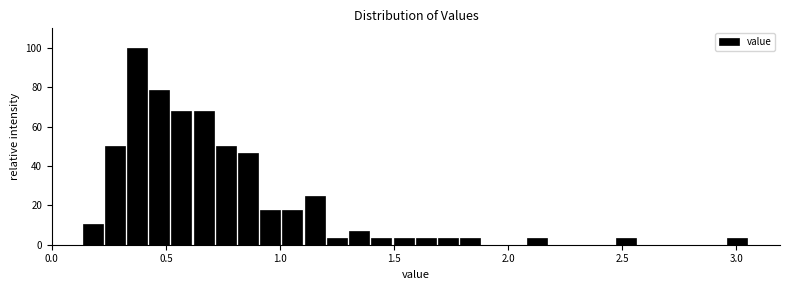

Around what value on the x-axis is the tallest bar? Give the approximate position of its centre, as read against the axis.

0.35